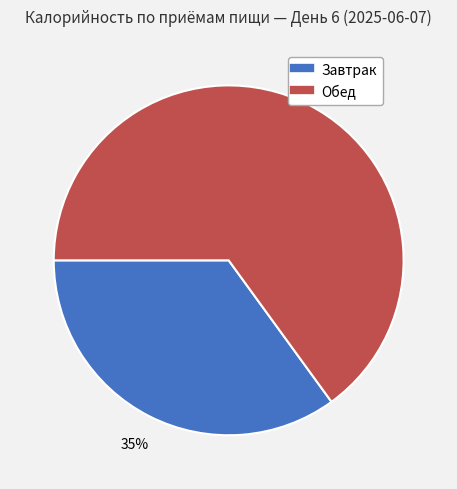

To the nearest percent, what percentage of the pie is Обед?

65%